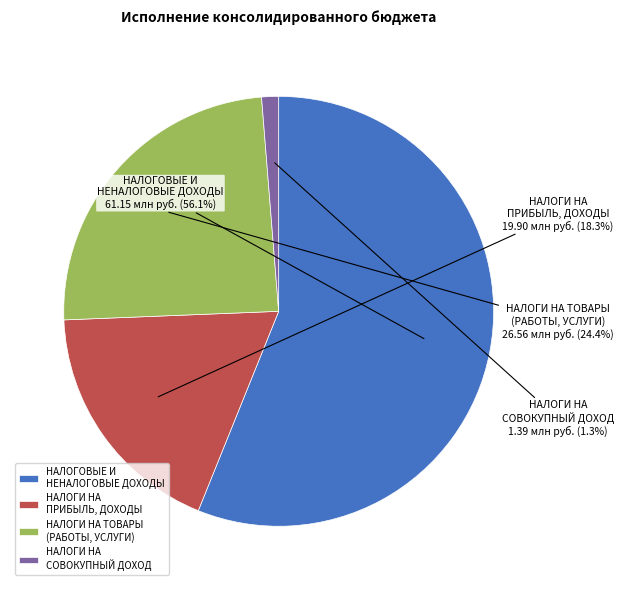

Approximately how many times larger is the value at НАЛОГИ НА ПРИБЫЛЬ, ДОХОДЫ compared to НАЛОГОВЫЕ И НЕНАЛОГОВЫЕ ДОХОДЫ?

0.3